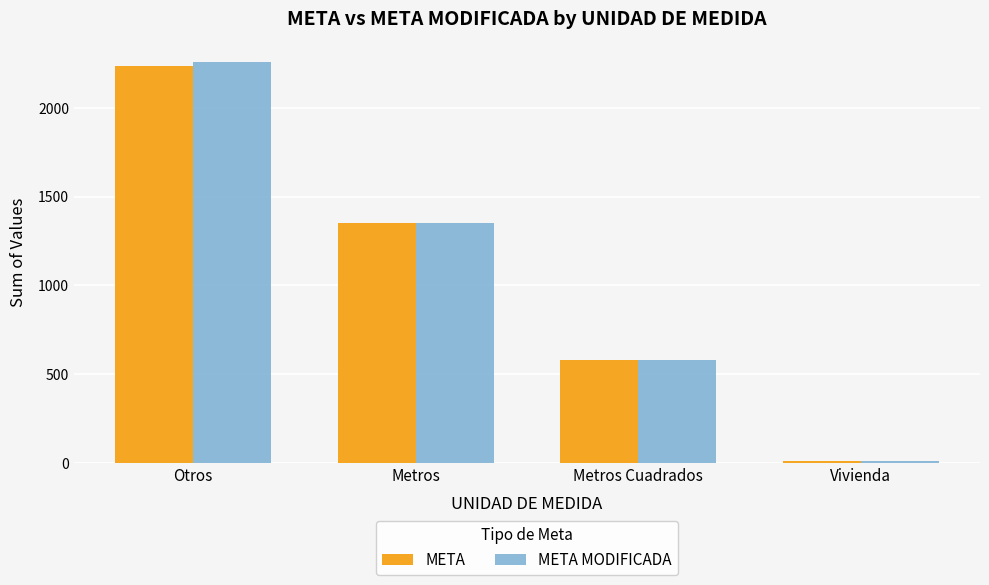

Is the value of META MODIFICADA at Metros greater than the value of META at Metros Cuadrados?

Yes